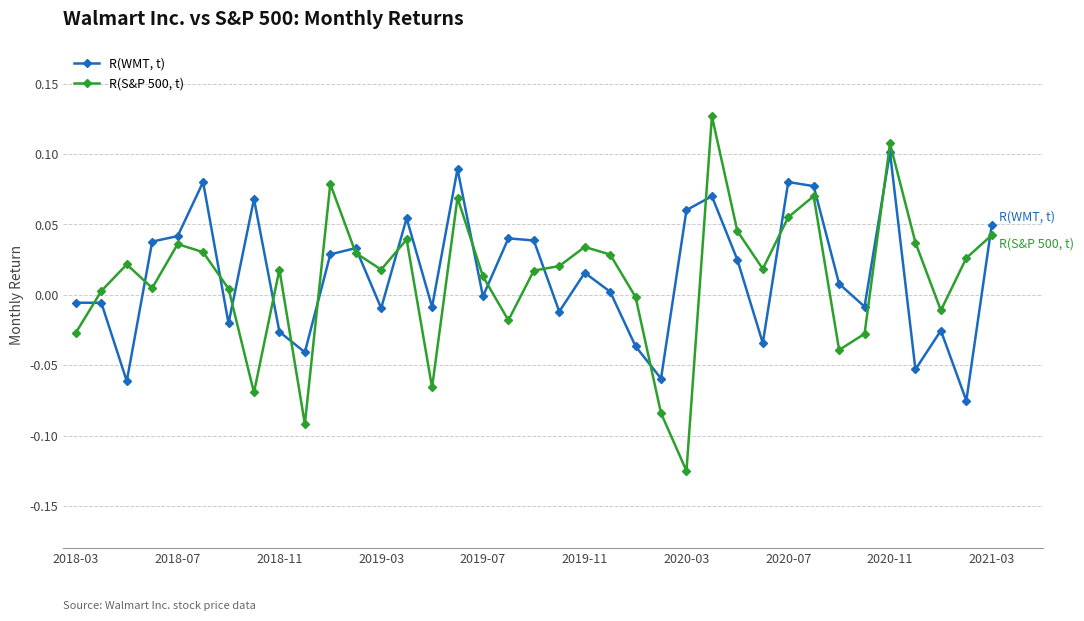

Which series has the largest range (max minus min)?

R(S&P 500, t)